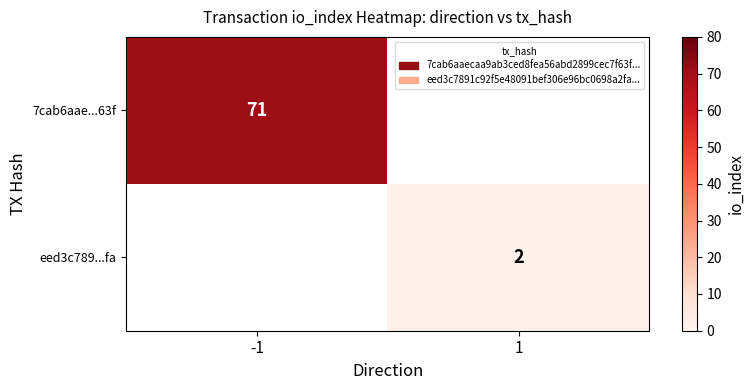

The 7cab6aae...63f series shows 71 at -1. True or false?

True